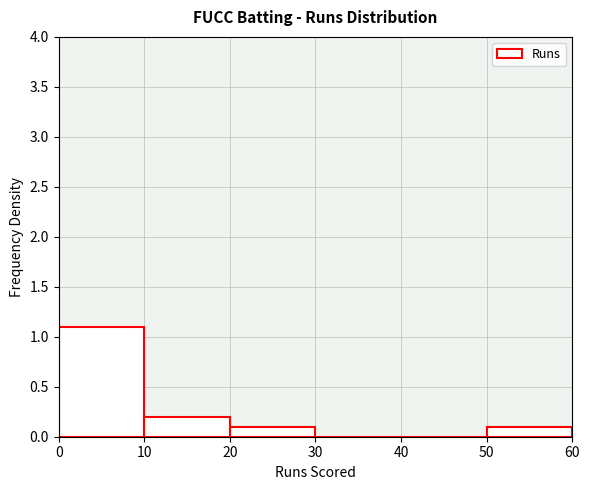

Reading left to right, list every bar in this chart as the range it spans on the x-axis followed by its height. The values are not printed on the chart, so give them approximately, as read against the axis.

0 to 10: 1.1
10 to 20: 0.2
20 to 30: 0.1
30 to 40: 0
40 to 50: 0
50 to 60: 0.1